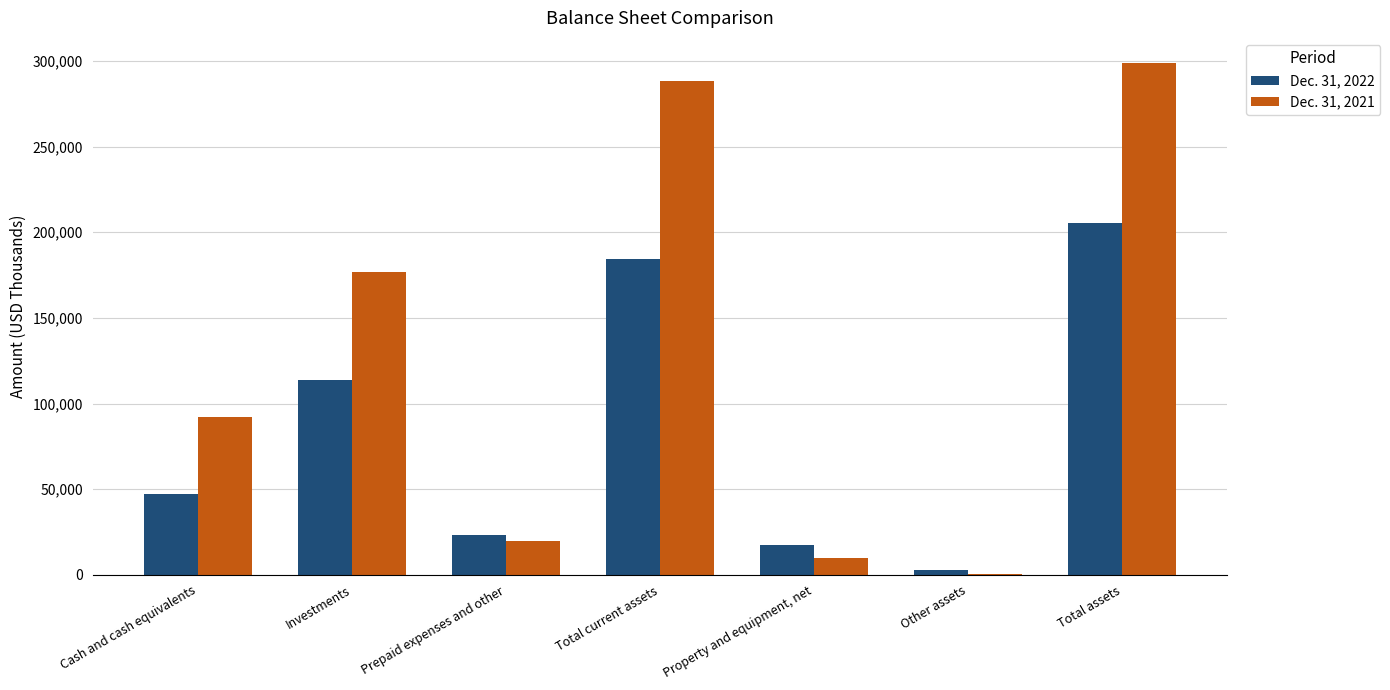

What is the average value of the Dec. 31, 2021 series?

126491